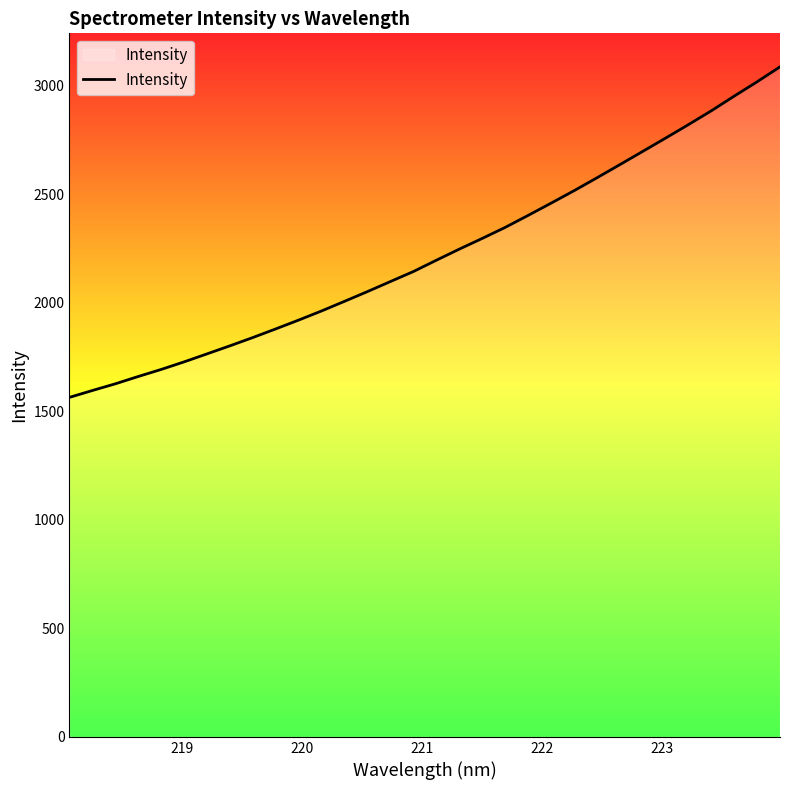

What is the difference between the maximum and minimum values?

1522.8